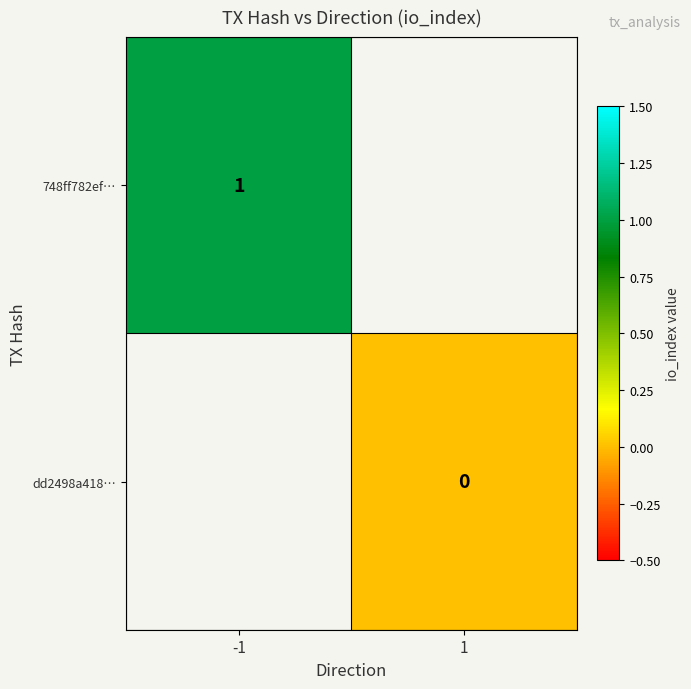

Which has a higher value, 1 or -1?

-1